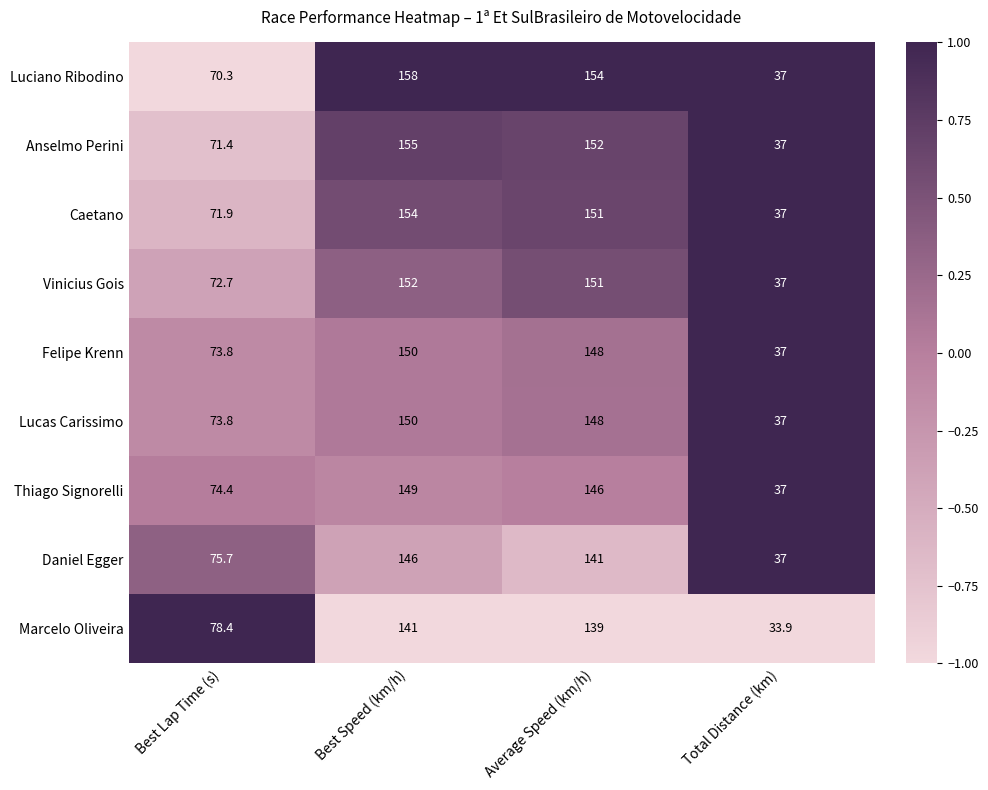

What is the total value across all series at Best Speed (km/h)?

1355.0